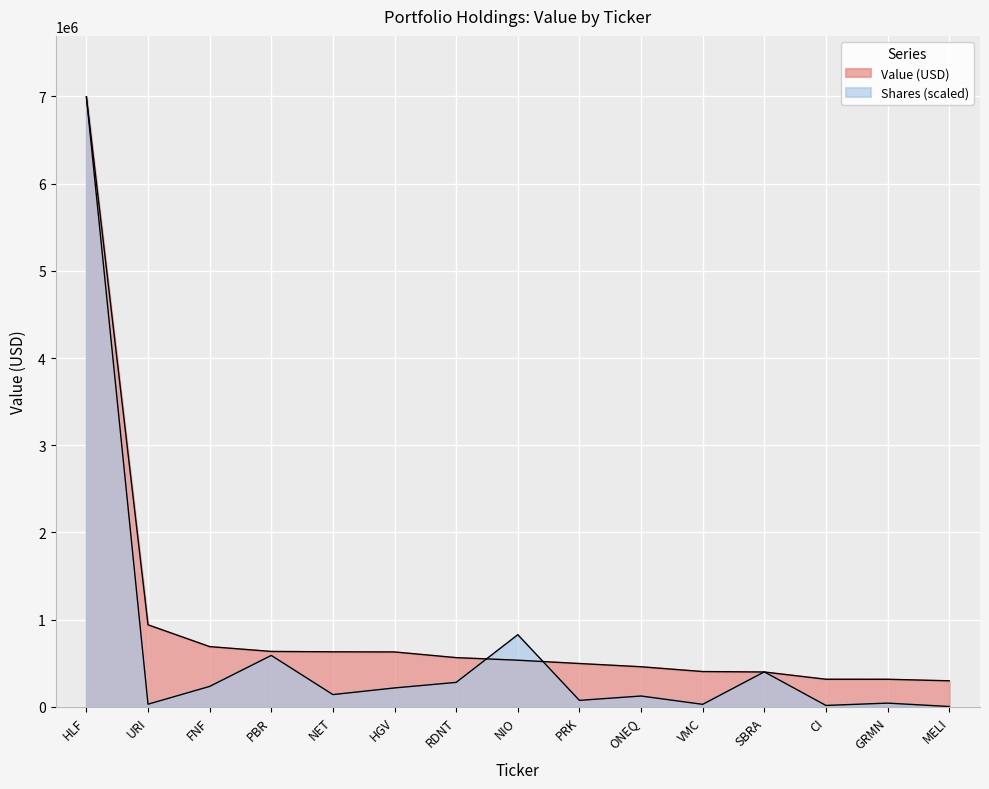

Between which two adjacent categories do Value and Shares first intersect?

RDNT and NIO